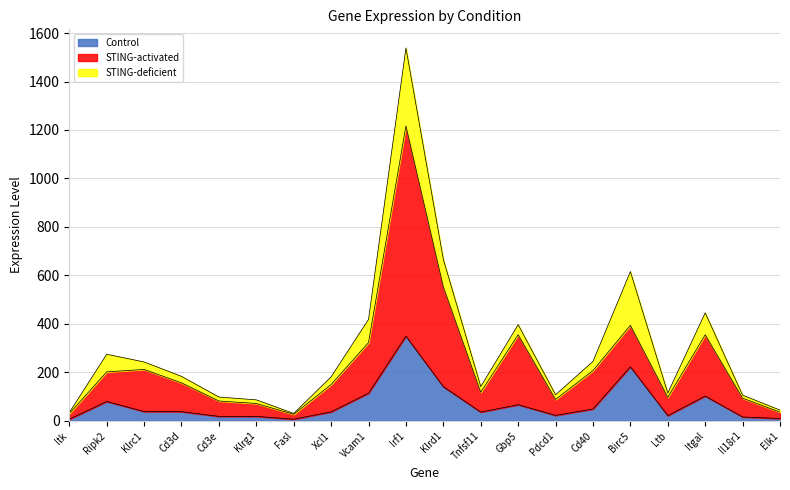

True or false: Control and STING-activated intersect in this chart.

False